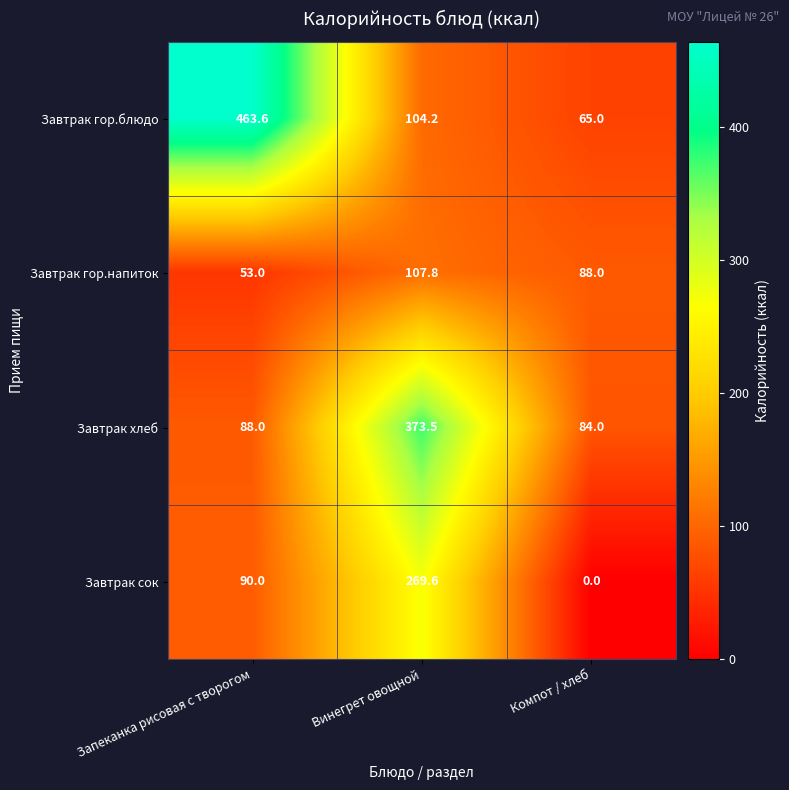

Rank the series by their average value, from lowest to highest.

Завтрак гор.напиток, Завтрак сок, Завтрак хлеб, Завтрак гор.блюдо